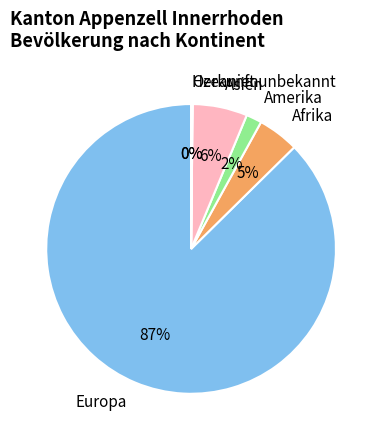

Between Afrika and Asien, which is larger?

Asien